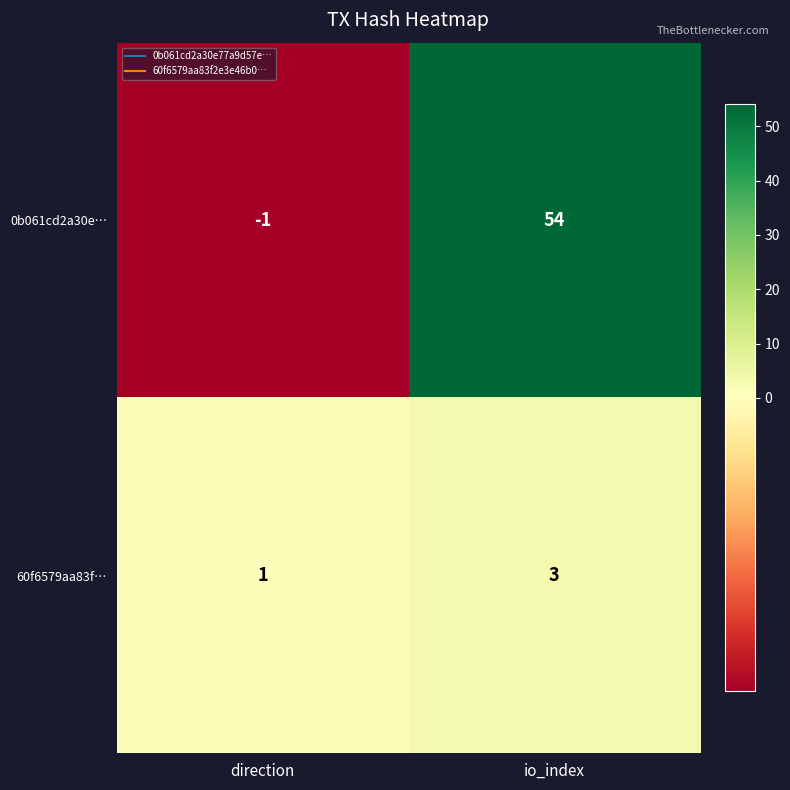

Count the number of categories in the chart.

2